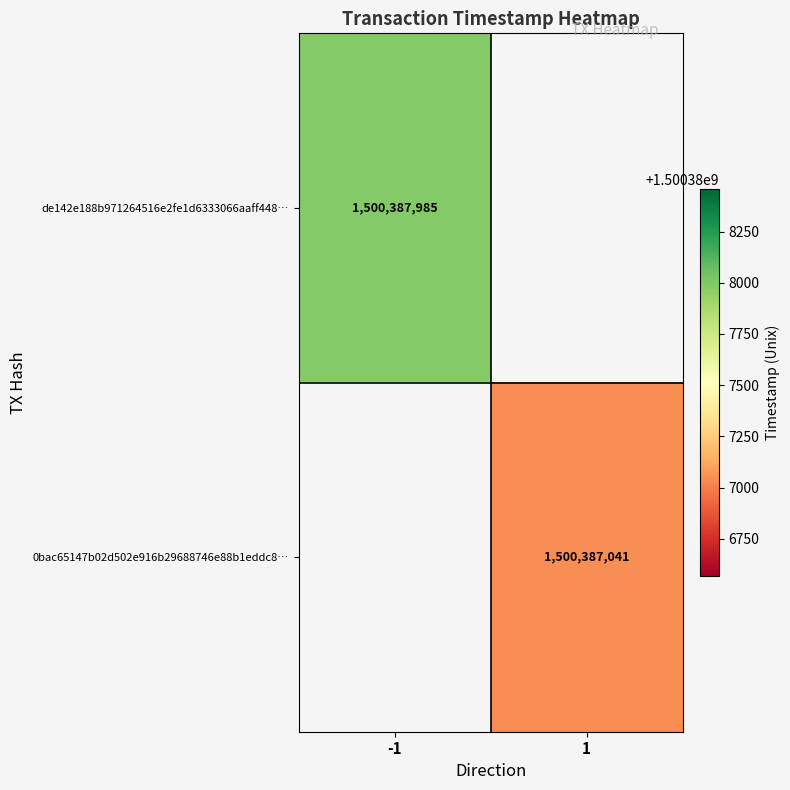

The value of 0bac65147b02d502e916b29688746e88b1eddc8 at 0 is 2. True or false?

False